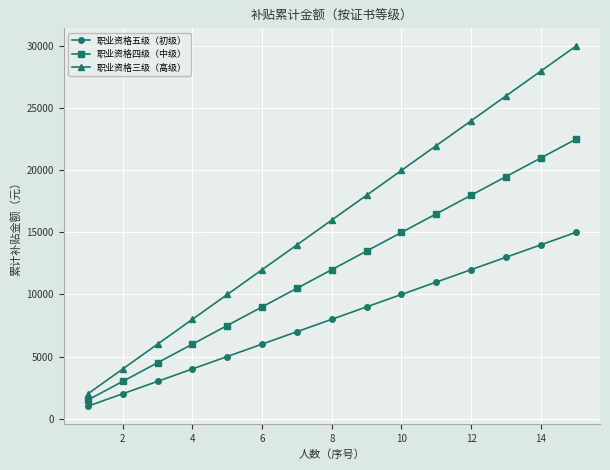

How many data points in 职业资格三级（高级） are less than 16000?

7